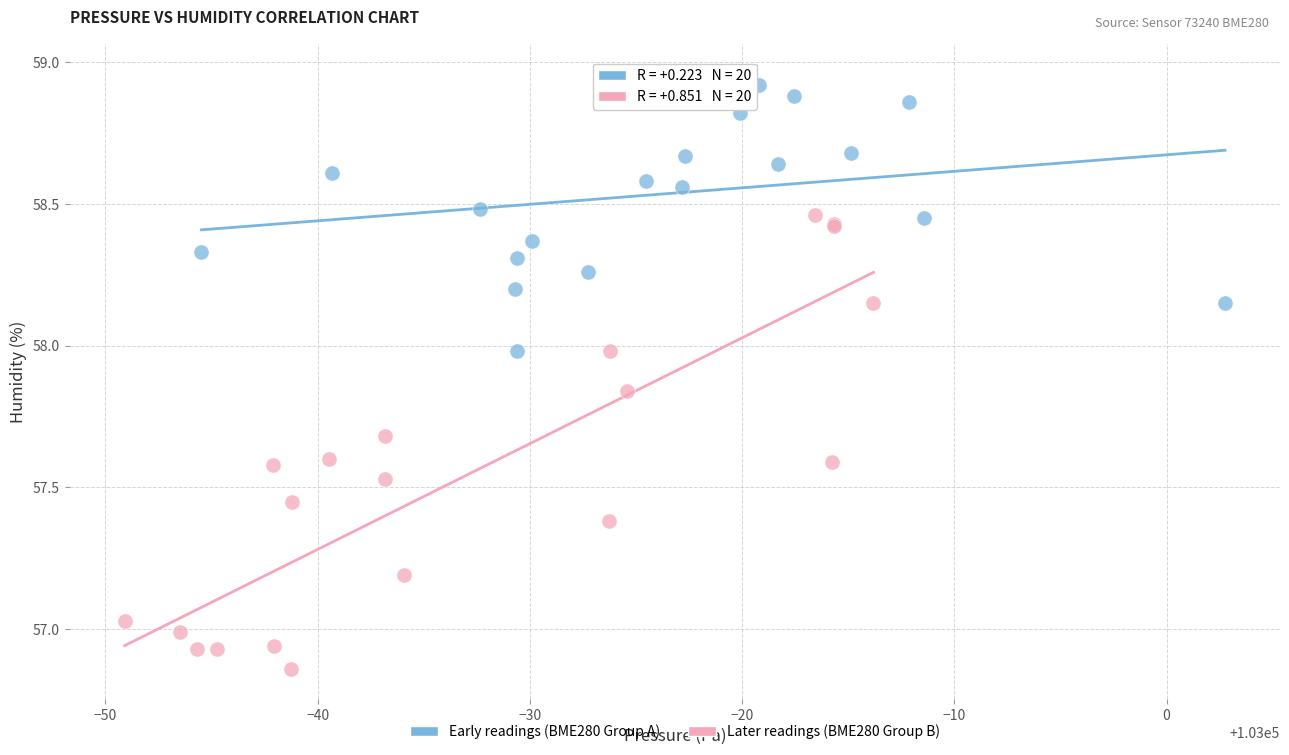

Which series reaches the minimum Y coordinate?

Later readings (BME280 Group B)